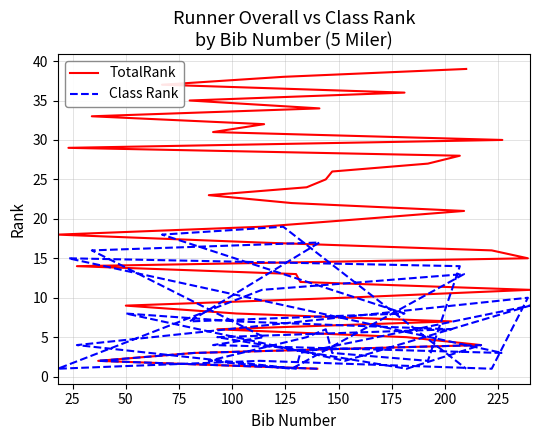

True or false: Class Rank and TotalRank intersect in this chart.

False